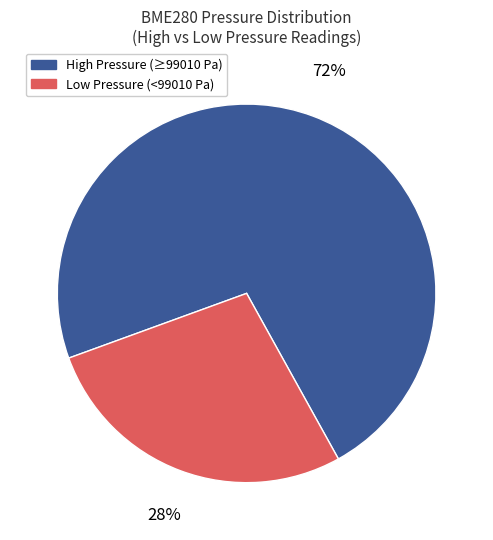

The Low Pressure (<99010 Pa) slice represents 13% of the pie. True or false?

False